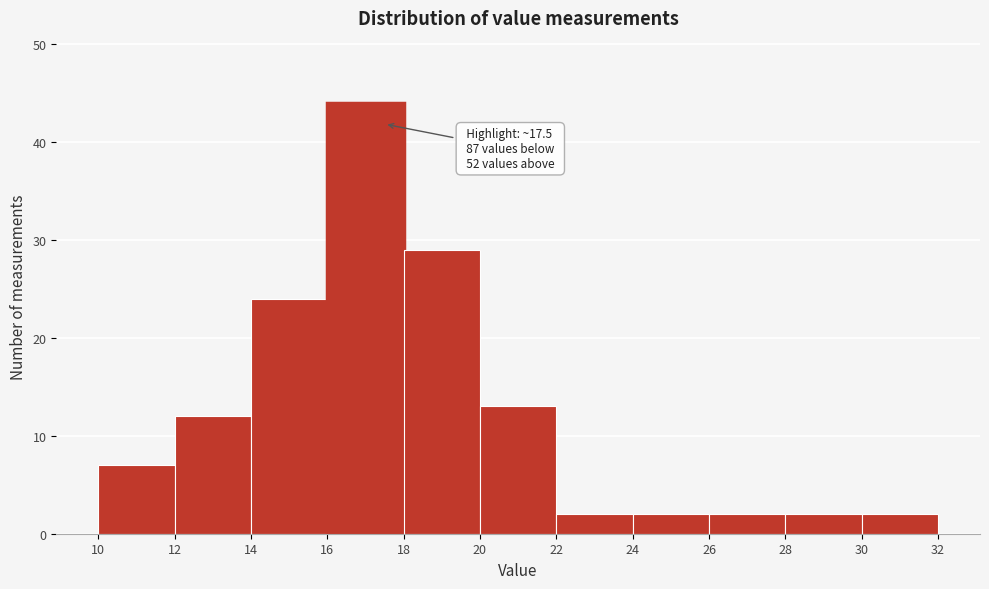

Over which range of the x-axis is the bar tallest?

16 to 18